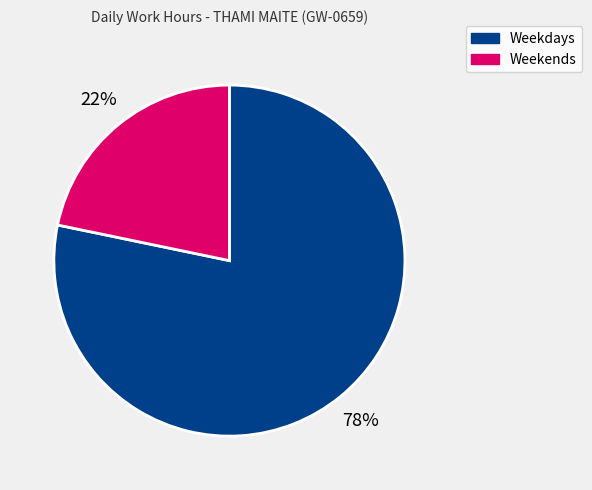

To the nearest percent, what is the average slice percentage?

50%